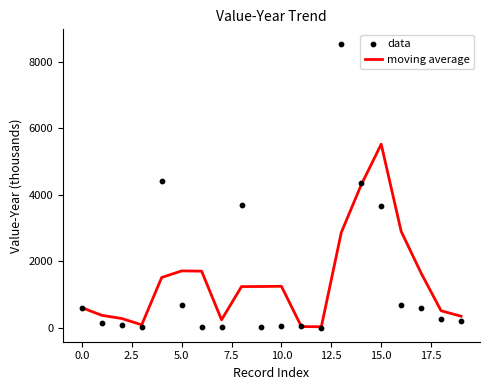

Which series has the largest total across all categories?

moving average